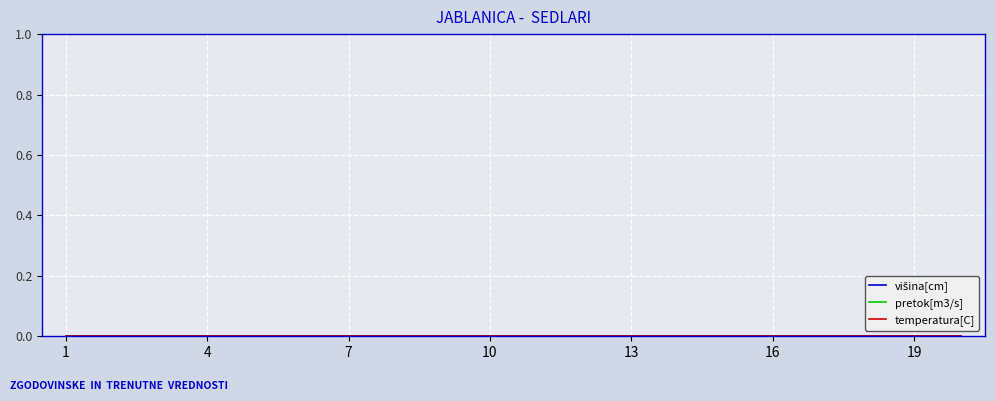

Which series has the largest range (max minus min)?

višina[cm]